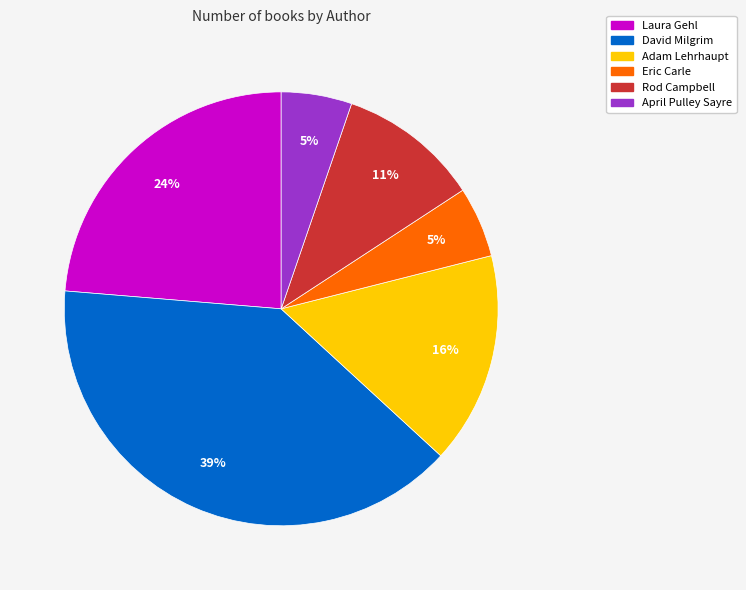

To the nearest percent, what is the average slice percentage?

17%